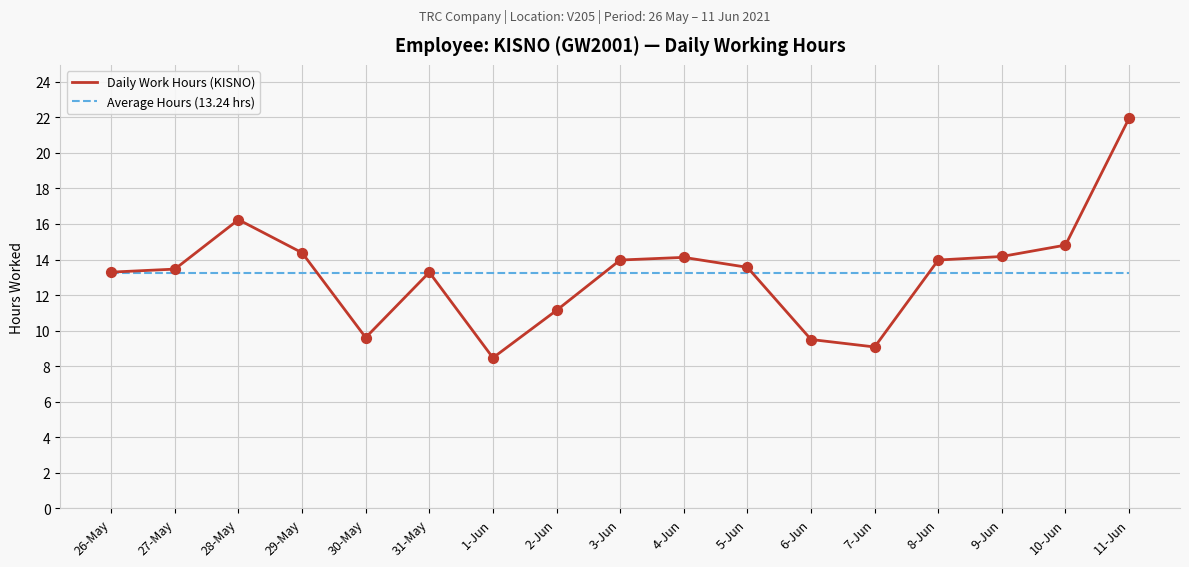

Is the value of Average Hours (13.24 hrs) at 29-May greater than the value of Daily Work Hours (KISNO) at 4-Jun?

No